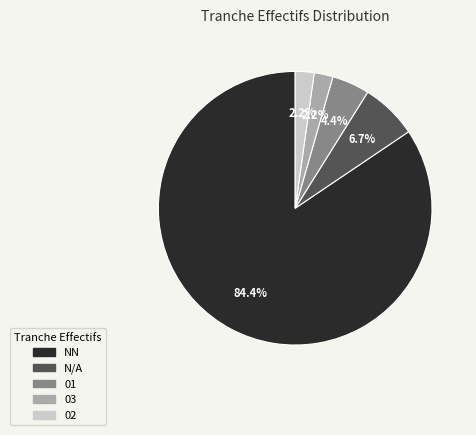

Is there a majority slice in this chart?

Yes